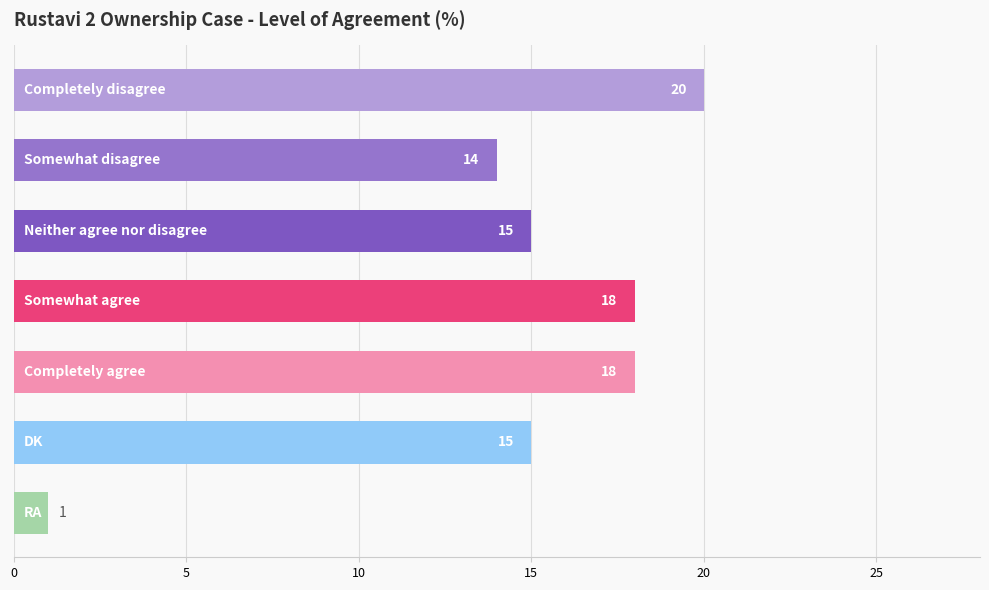

What is the difference between the maximum and second lowest values?

6